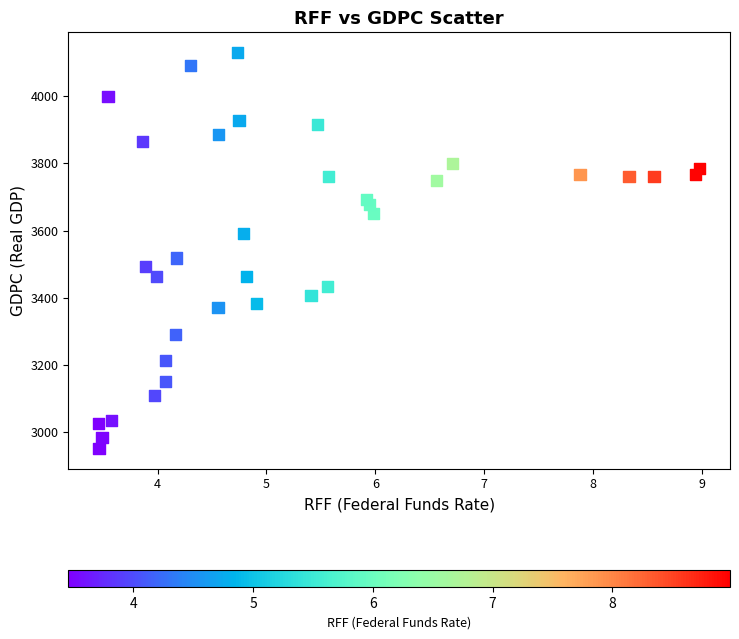

What Y value in the scatter plot is closest to 3540?

3518.2